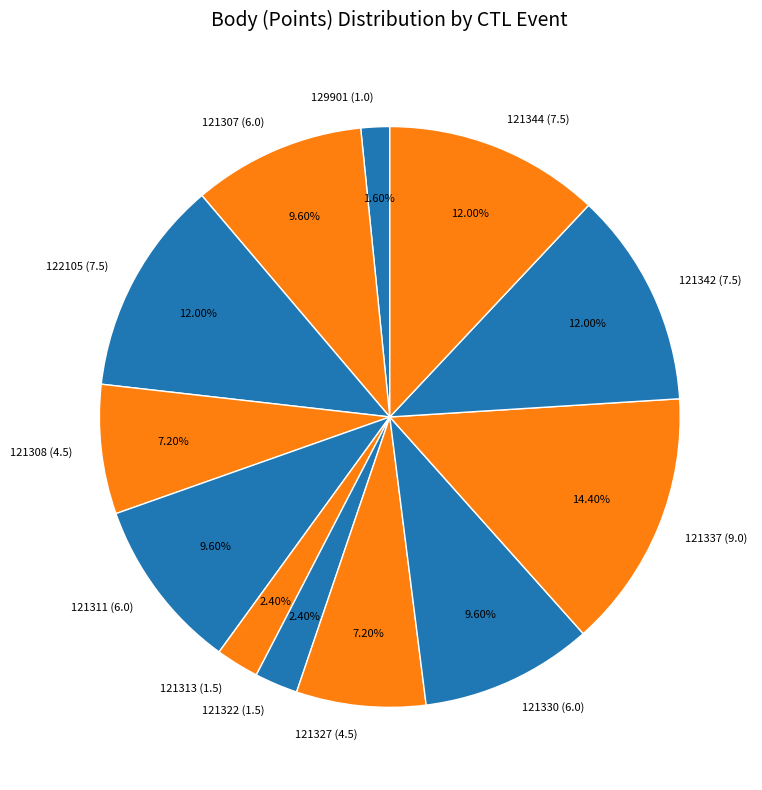

True or false: 121342 accounts for 12% of the total.

True